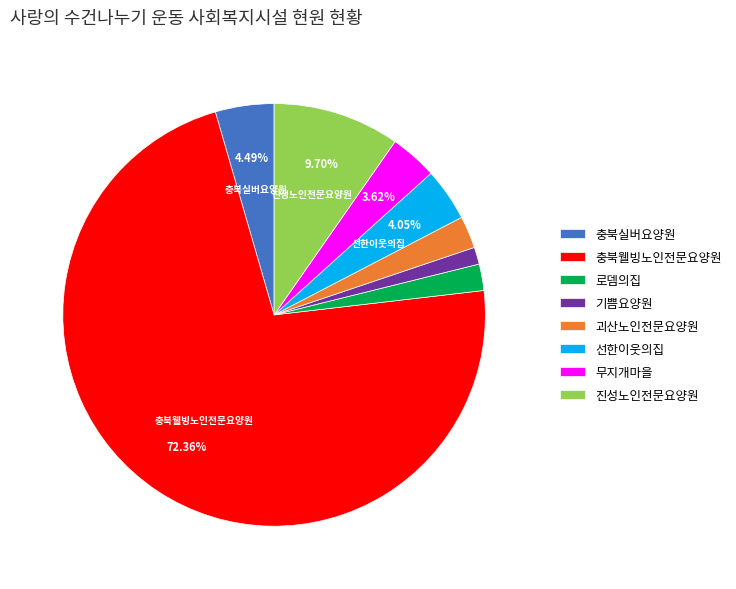

Do 로뎀의집 and 충북웰빙노인전문요양원 together represent more than half of the pie?

Yes